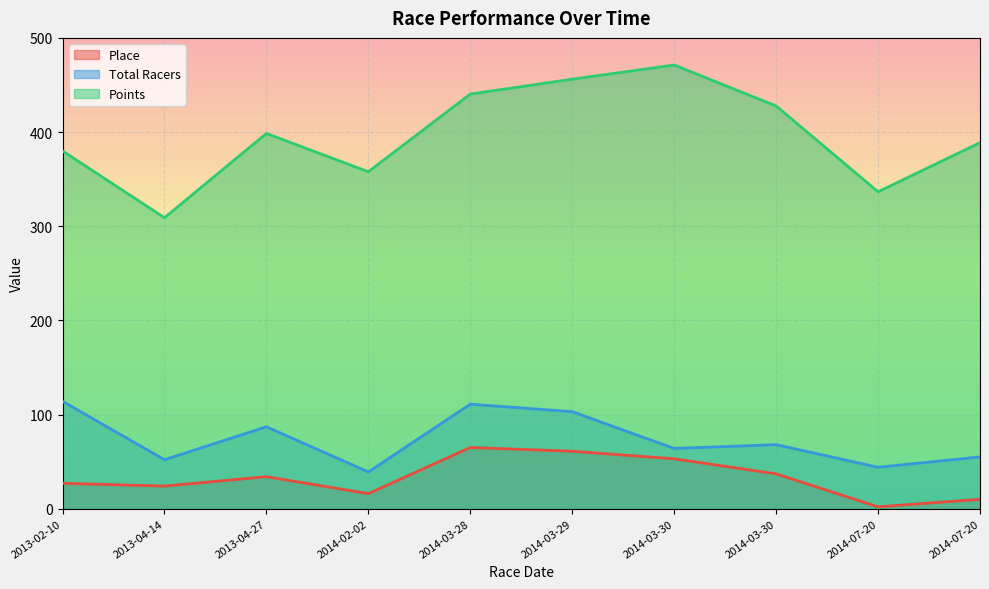

True or false: Points and Place intersect in this chart.

False